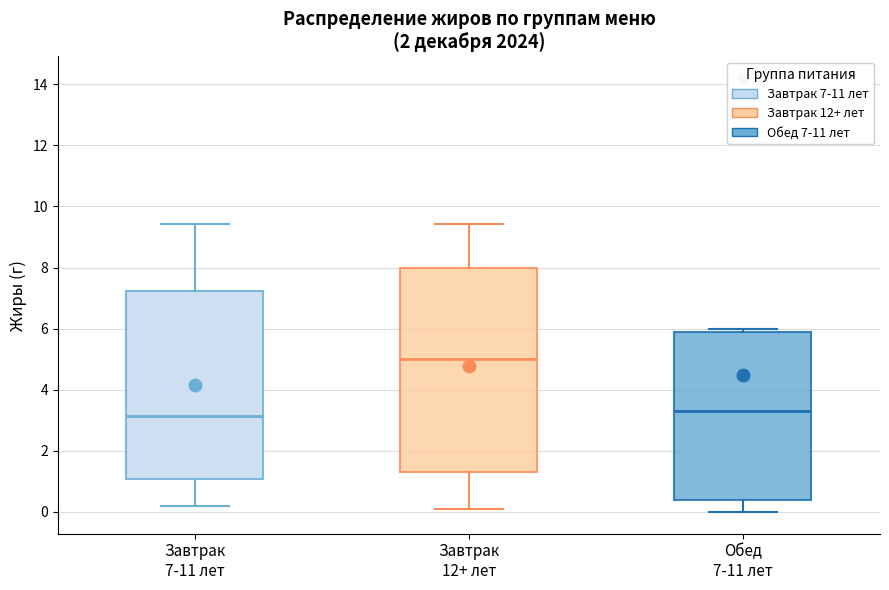

Which box is the tallest, from its lower edge to its upper edge?

Завтрак 12+ лет